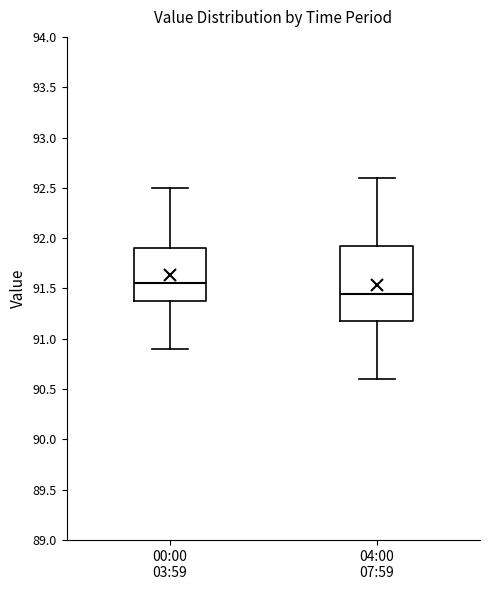

Reading left to right, transcribe this box plot: for each box, give where its median line is, the range the box spans, and where its two whiskers end, as read against the y-axis. The values are not printed on the chart, so give them approximately, as read against the axis.

00:00 03:59: median 91.55, box 91.40 to 91.90, whiskers 90.90 to 92.50
04:00 07:59: median 91.45, box 91.20 to 91.95, whiskers 90.60 to 92.60